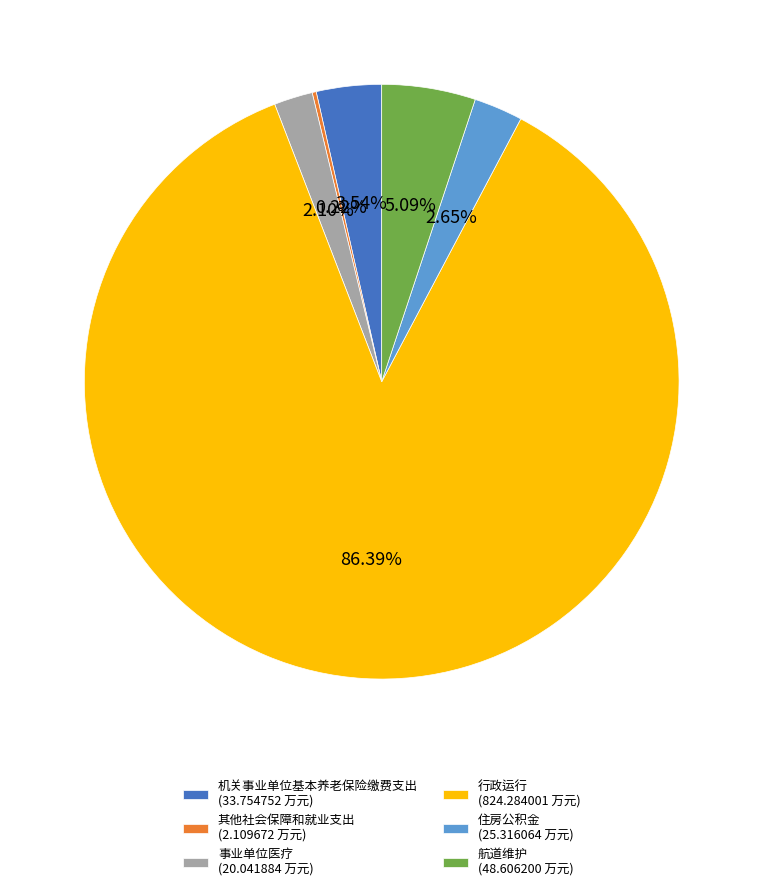

What portion of the pie excludes 住房公积金?

97.3%